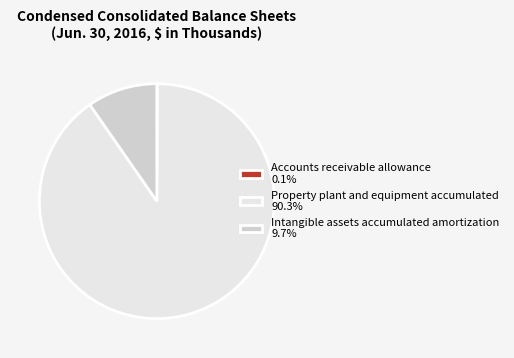

Does Intangible assets accumulated amortization account for over 50% of the chart?

No